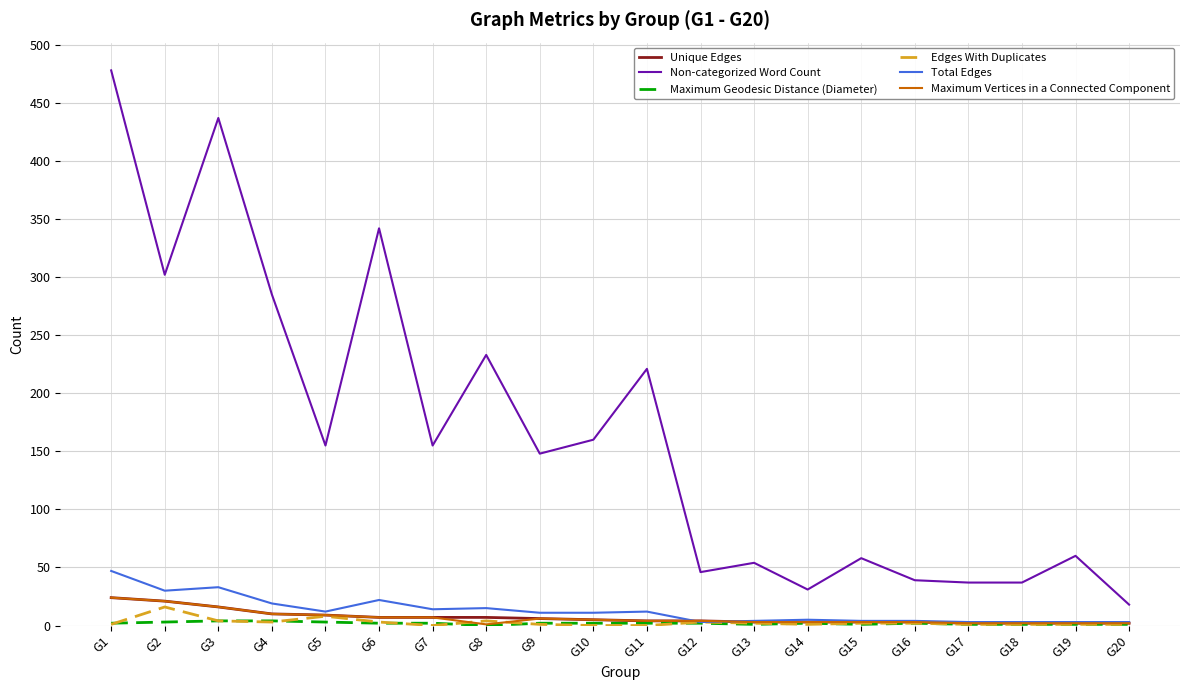

Does the chart have visible grid lines?

Yes